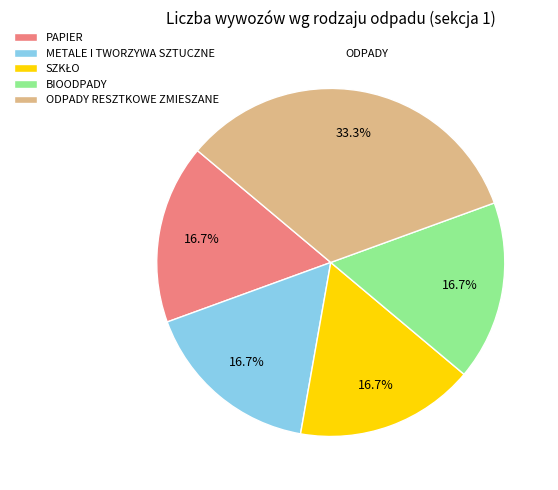

Is there a majority slice in this chart?

No